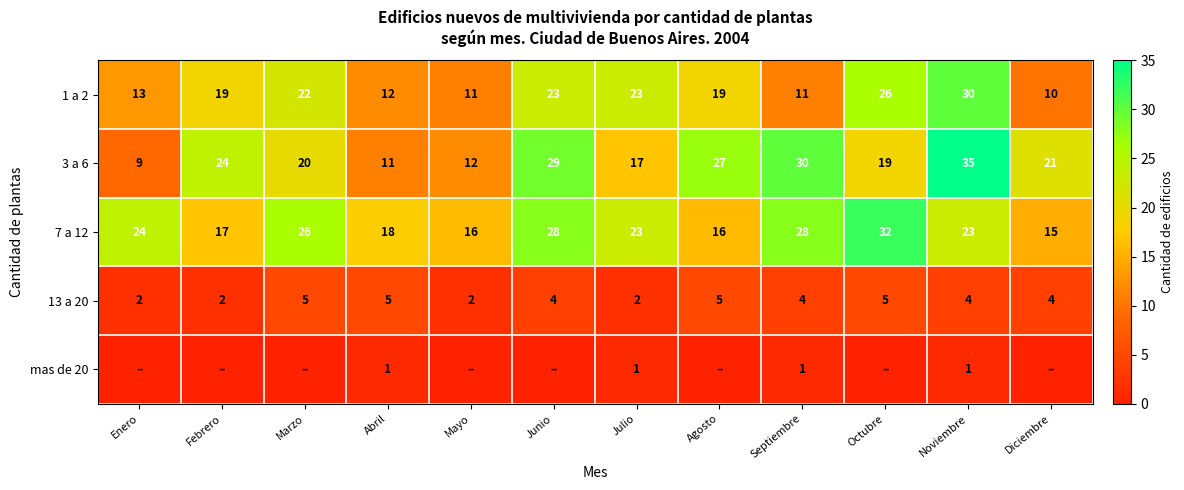

Is it true that 1 a 2 equals 23 at Junio?

True